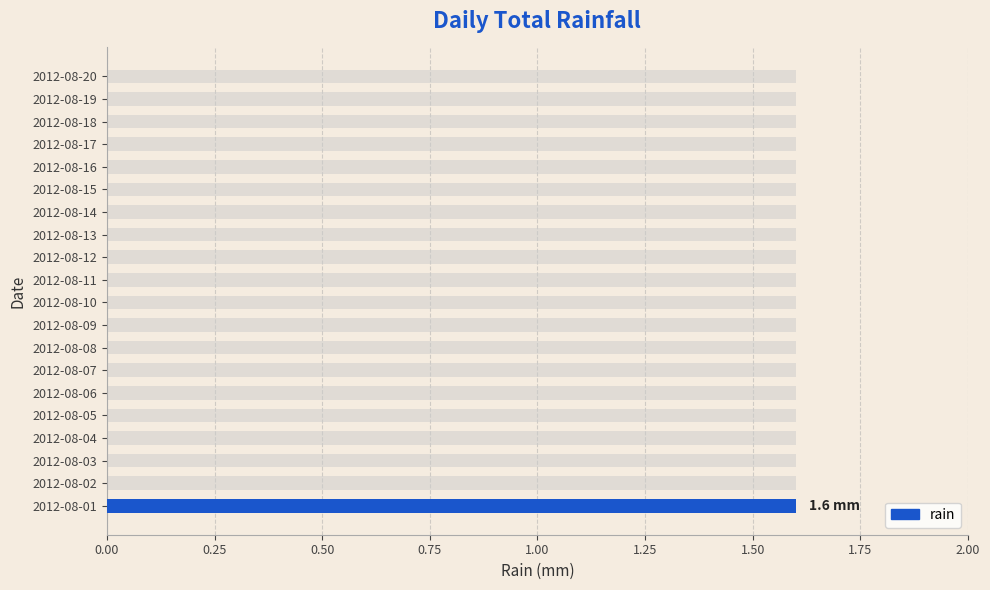

True or false: the data shows -1.1 at 2012-08-16.

False